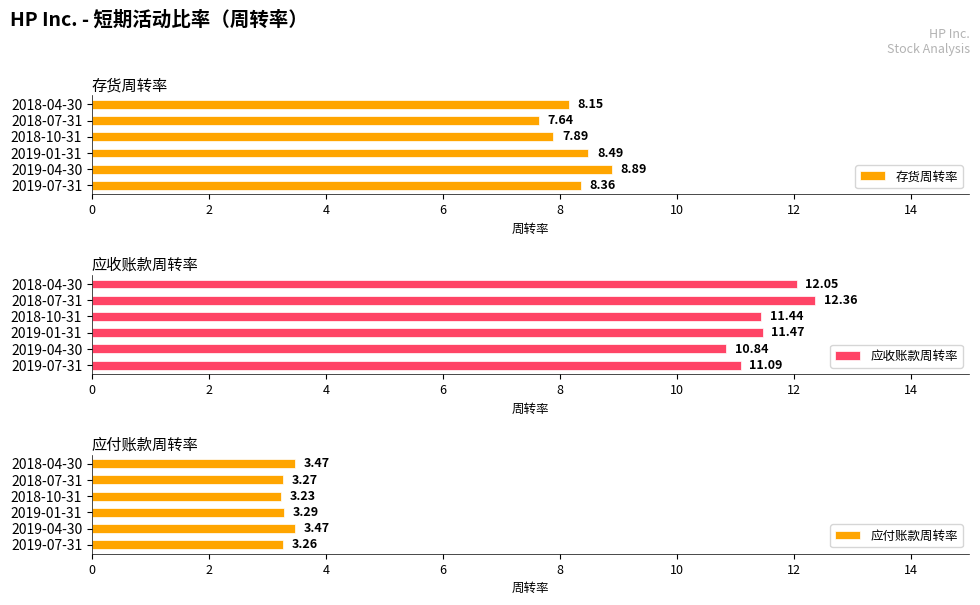

Reading left to right, transcribe all the data shown in this chart.

存货周转率: 8.4	8.9	8.5	7.9	7.6	8.2
应收账款周转率: 11.1	10.8	11.5	11.4	12.4	12.1
应付账款周转率: 3.3	3.5	3.3	3.2	3.3	3.5